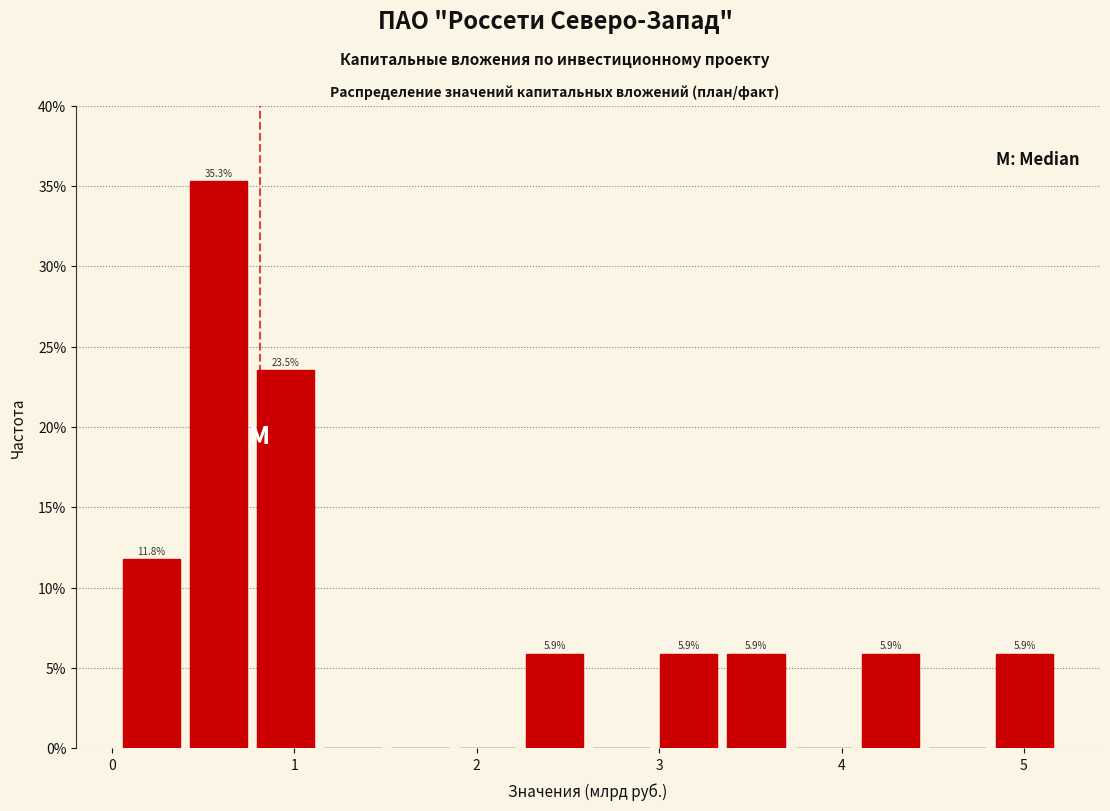

Around what value on the x-axis is the tallest bar? Give the approximate position of its centre, as read against the axis.

0.6